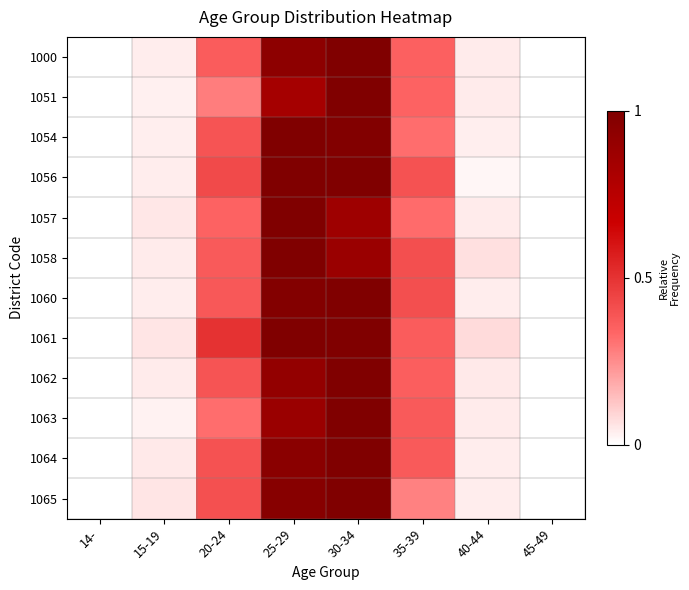

Reading left to right, extract all data points from this chart.

1000: 14-=0.0	15-19=0.0	20-24=0.4	25-29=0.9	30-34=1.0	35-39=0.4	40-44=0.0	45-49=0.0
1051: 14-=0.0	15-19=0.0	20-24=0.3	25-29=0.8	30-34=1.0	35-39=0.3	40-44=0.0	45-49=0.0
1054: 14-=0.0	15-19=0.0	20-24=0.4	25-29=1.0	30-34=1.0	35-39=0.3	40-44=0.0	45-49=0.0
1056: 14-=0.0	15-19=0.0	20-24=0.4	25-29=1.0	30-34=1.0	35-39=0.4	40-44=0.0	45-49=0.0
1057: 14-=0.0	15-19=0.1	20-24=0.3	25-29=1.0	30-34=0.9	35-39=0.3	40-44=0.0	45-49=0.0
1058: 14-=0.0	15-19=0.0	20-24=0.4	25-29=1.0	30-34=0.9	35-39=0.4	40-44=0.1	45-49=0.0
1060: 14-=0.0	15-19=0.0	20-24=0.4	25-29=1.0	30-34=1.0	35-39=0.4	40-44=0.0	45-49=0.0
1061: 14-=0.0	15-19=0.1	20-24=0.5	25-29=1.0	30-34=1.0	35-39=0.4	40-44=0.1	45-49=0.0
1062: 14-=0.0	15-19=0.0	20-24=0.4	25-29=0.9	30-34=1.0	35-39=0.4	40-44=0.0	45-49=0.0
1063: 14-=0.0	15-19=0.0	20-24=0.3	25-29=0.9	30-34=1.0	35-39=0.4	40-44=0.0	45-49=0.0
1064: 14-=0.0	15-19=0.0	20-24=0.4	25-29=0.9	30-34=1.0	35-39=0.4	40-44=0.0	45-49=0.0
1065: 14-=0.0	15-19=0.1	20-24=0.4	25-29=1.0	30-34=1.0	35-39=0.3	40-44=0.0	45-49=0.0